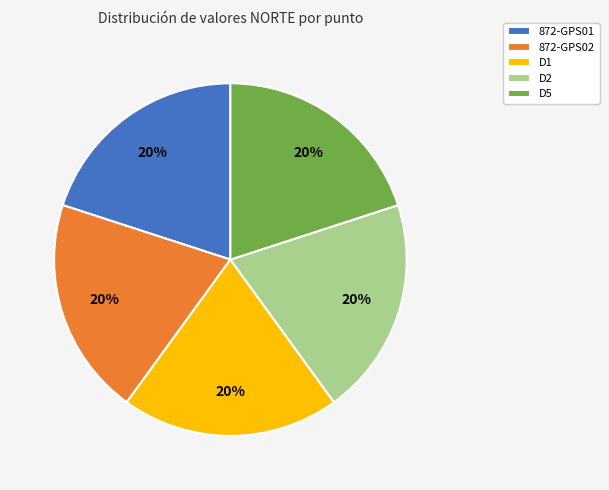

What is the ratio of the value at D1 to the value at 872-GPS01?

1.0